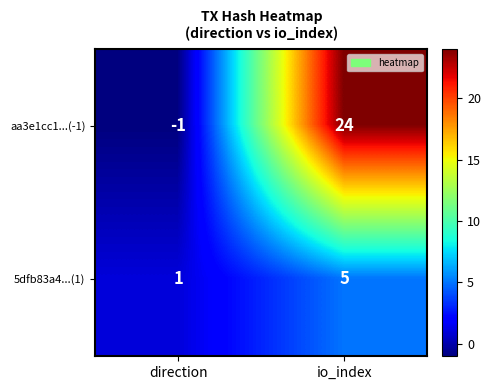

Reading left to right, list all the values displayed in this chart.

aa3e1cc1...(-1): -1	24
5dfb83a4...(1): 1	5